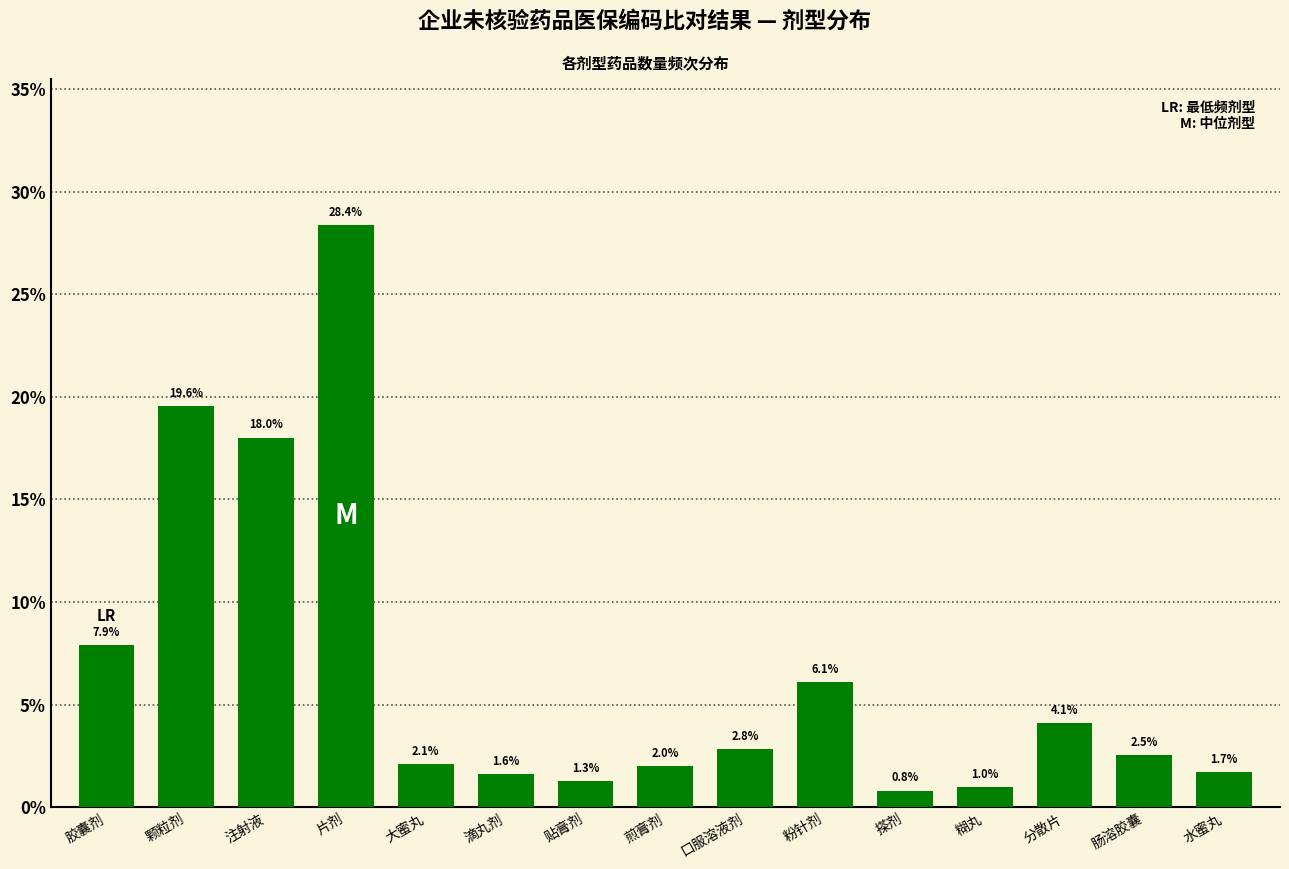

Reading left to right, list all the values displayed in this chart.

胶囊剂=7.9	颗粒剂=19.6	注射液=18.0	片剂=28.4	大蜜丸=2.1	滴丸剂=1.6	贴膏剂=1.3	煎膏剂=2.0	口服溶液剂=2.8	粉针剂=6.1	搽剂=0.8	糊丸=1.0	分散片=4.1	肠溶胶囊=2.5	水蜜丸=1.7